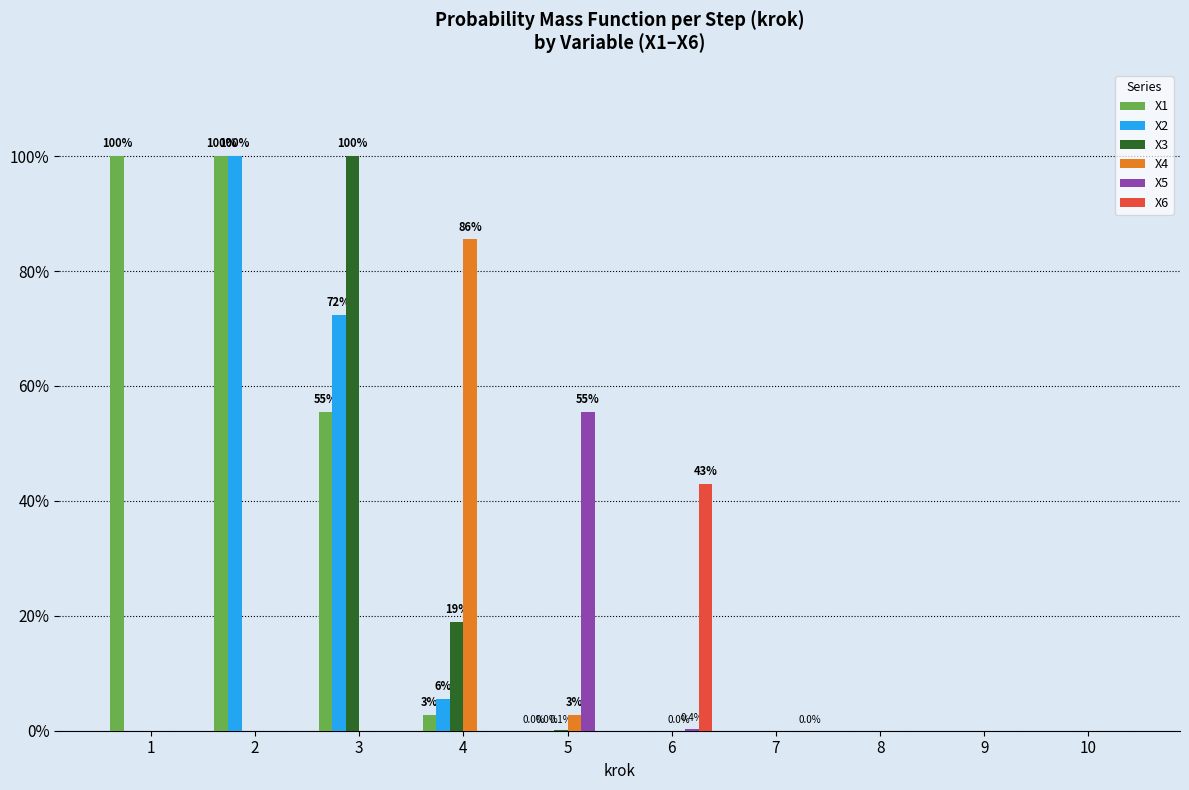

At which label is X6 closest to 0?

1